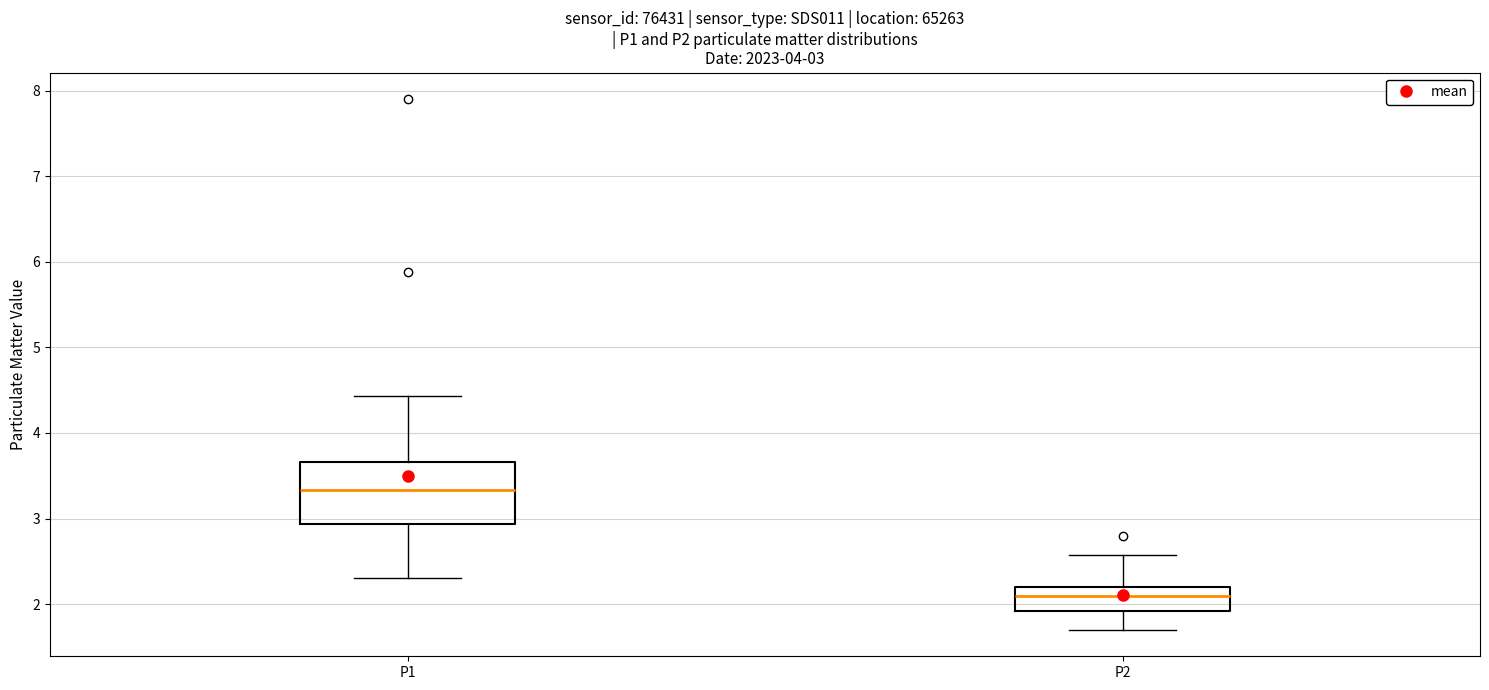

Which box's median line is the lowest?

P2